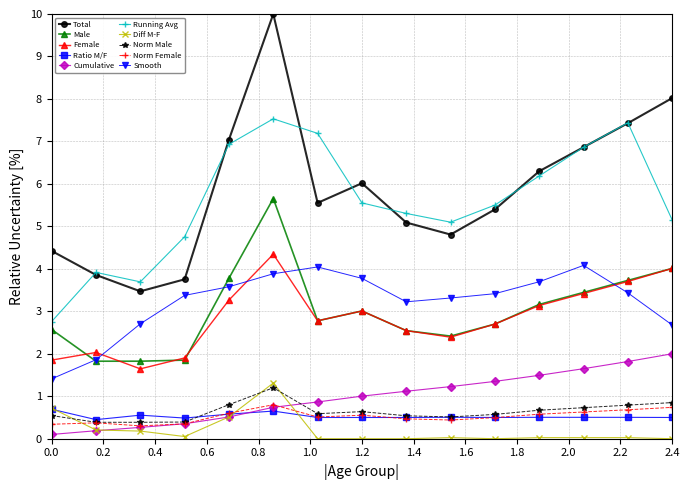

Which series has the largest range (max minus min)?

Total